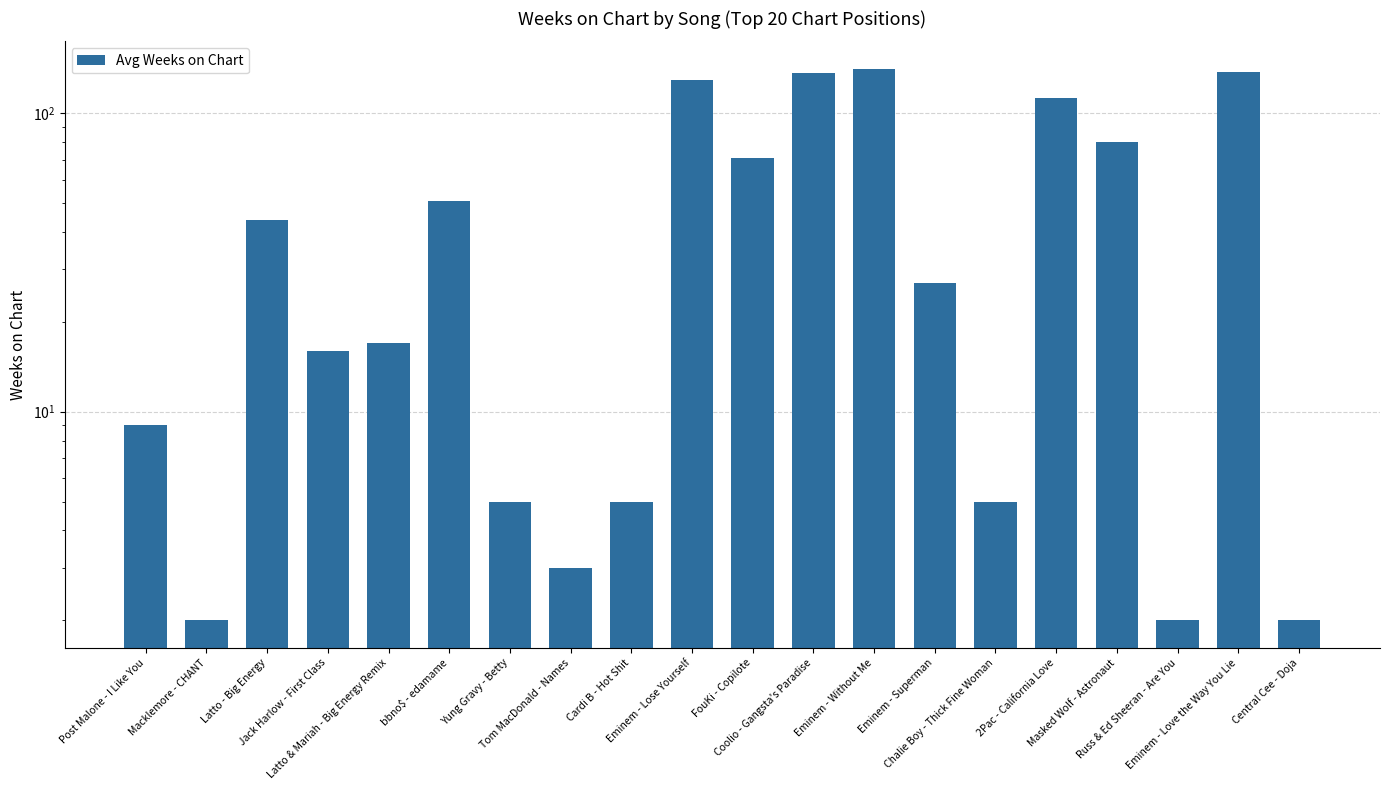

Rank the categories by value from highest to lowest.

Eminem - Without Me, Eminem - Love the Way You Lie, Coolio - Gangsta's Paradise, Eminem - Lose Yourself, 2Pac - California Love, Masked Wolf - Astronaut, FouKi - Copilote, bbno$ - edamame, Latto - Big Energy, Eminem - Superman, Latto & Mariah - Big Energy Remix, Jack Harlow - First Class, Post Malone - I Like You, Yung Gravy - Betty, Cardi B - Hot Shit, Chalie Boy - Thick Fine Woman, Tom MacDonald - Names, Macklemore - CHANT, Russ & Ed Sheeran - Are You, Central Cee - Doja